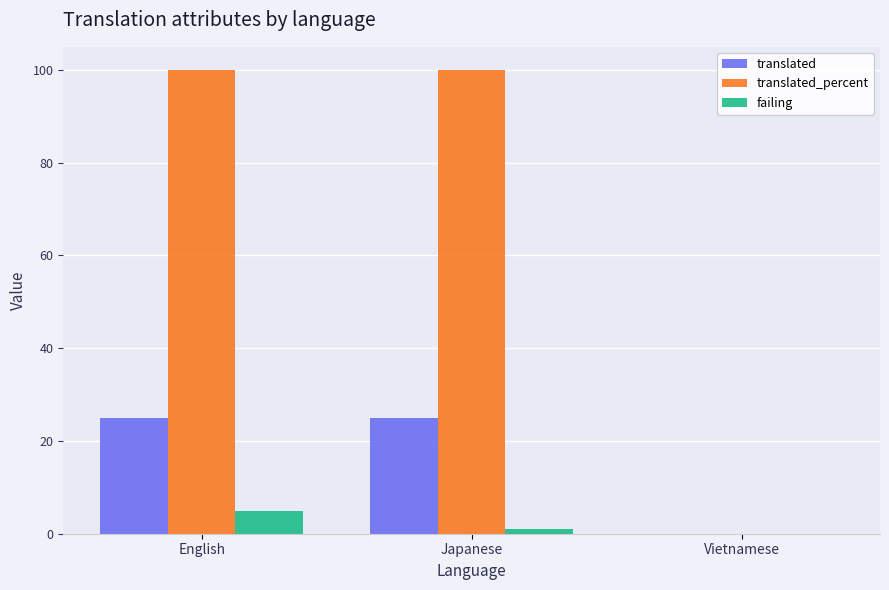

What is the total value across all series at English?

130